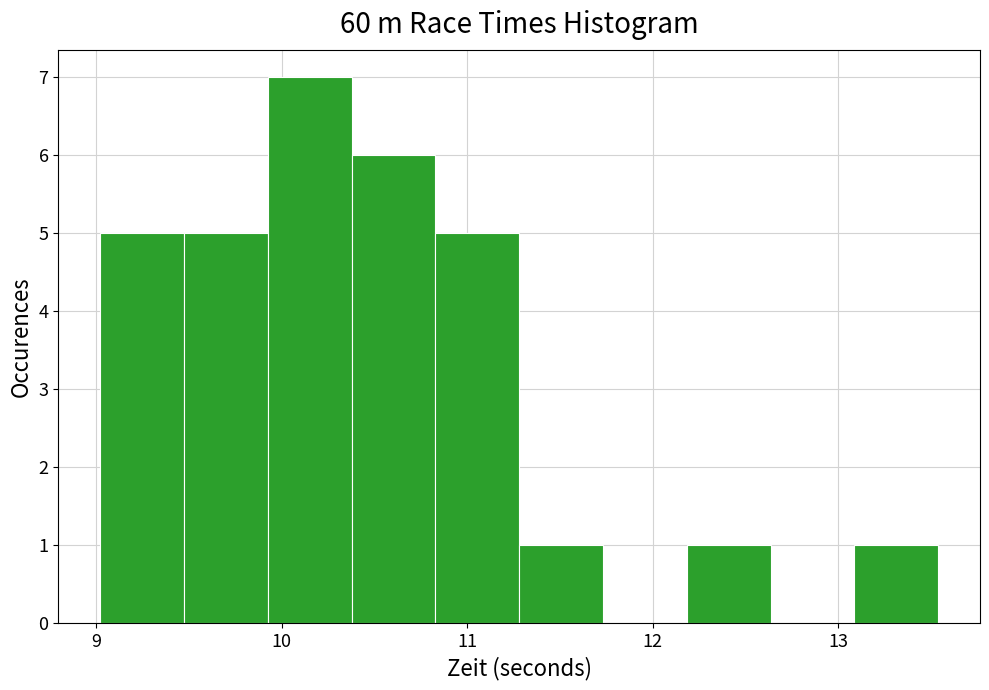

Reading left to right, list every bar in this chart as the range it spans on the x-axis followed by its height. Neither the bar edges nor the heights are printed on the chart, so give them approximately, as read against the axes.

9.0 to 9.5: 5
9.5 to 9.9: 5
9.9 to 10.4: 7
10.4 to 10.8: 6
10.8 to 11.3: 5
11.3 to 11.7: 1
11.7 to 12.2: 0
12.2 to 12.6: 1
12.6 to 13.1: 0
13.1 to 13.5: 1